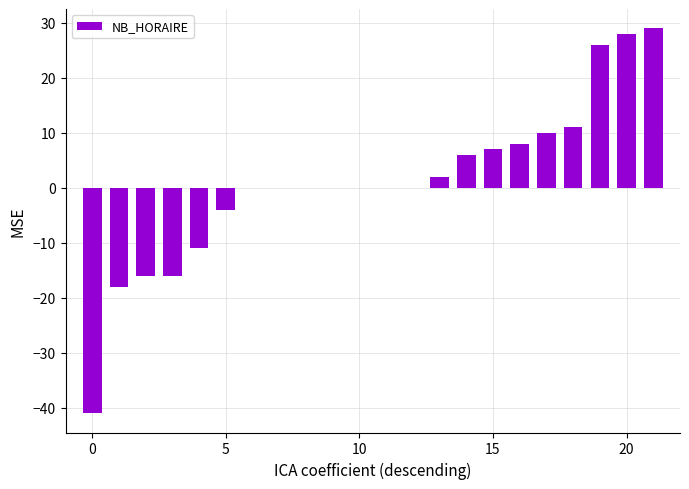

What is the sum of all values?

21